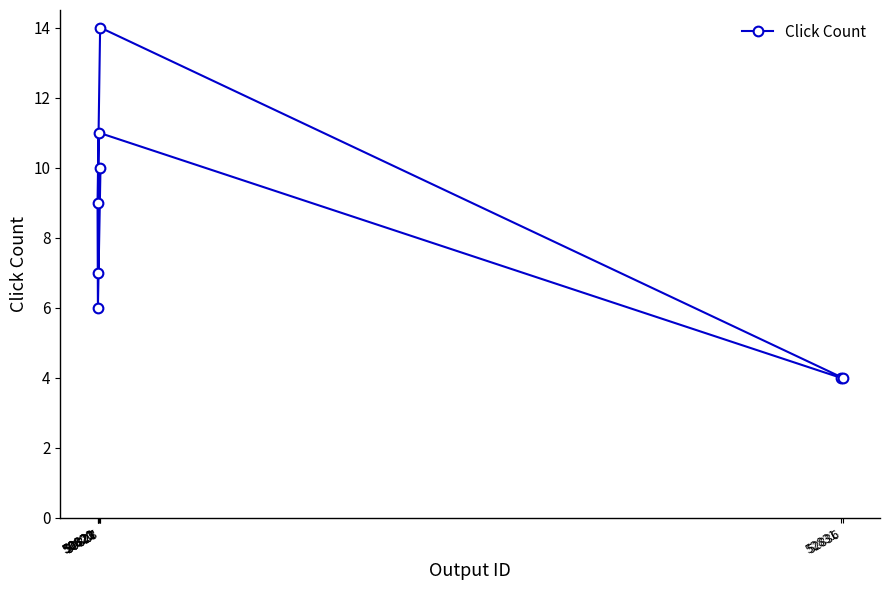

What value does the data have at 52831, to the nearest 5?

5